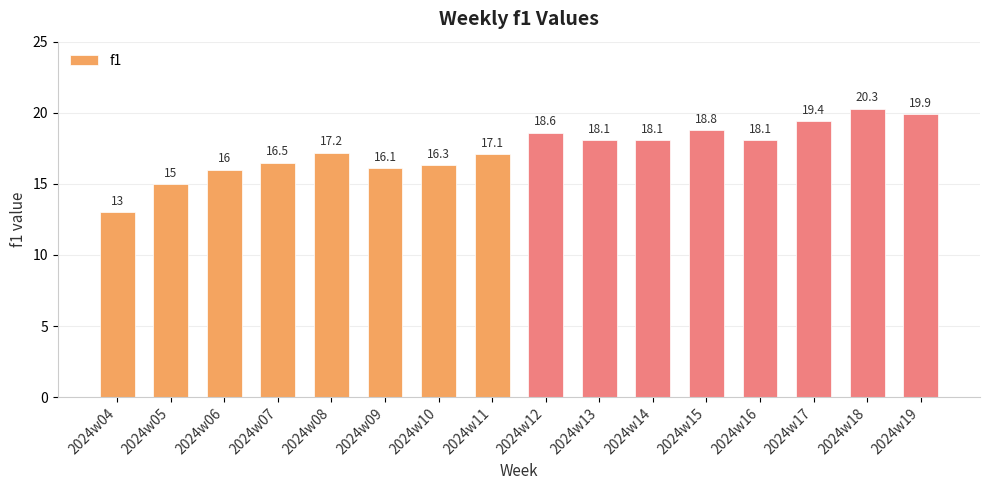

True or false: the data shows 13.0 at 2024w04.

True